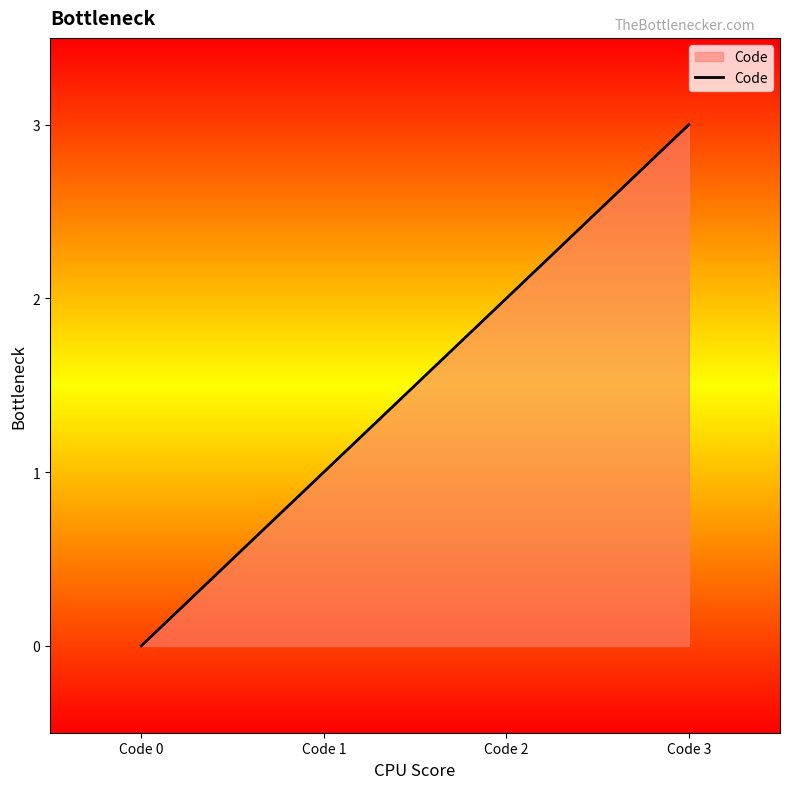

At which category does the chart reach its minimum across all series?

Code 0